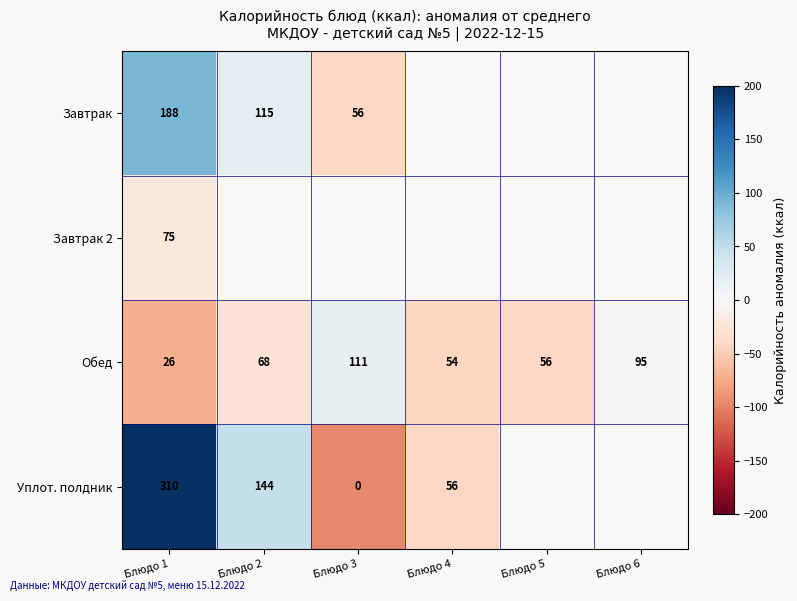

Is the value of Завтрак at Блюдо 1 greater than the value of Обед at Блюдо 1?

Yes